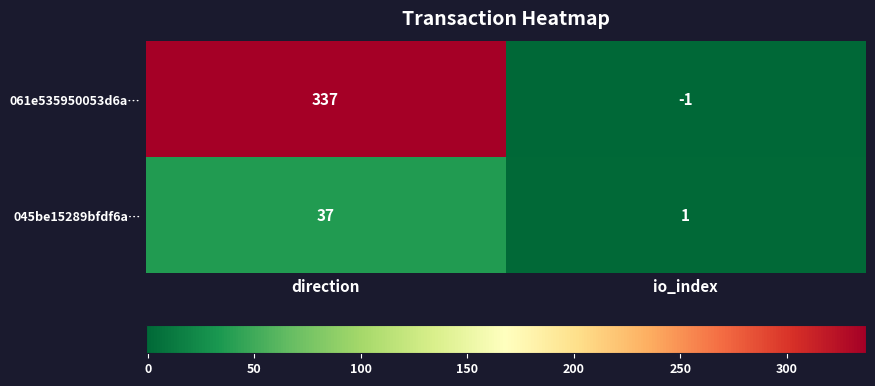

Which series has the largest total across all categories?

061e535950053d6a…